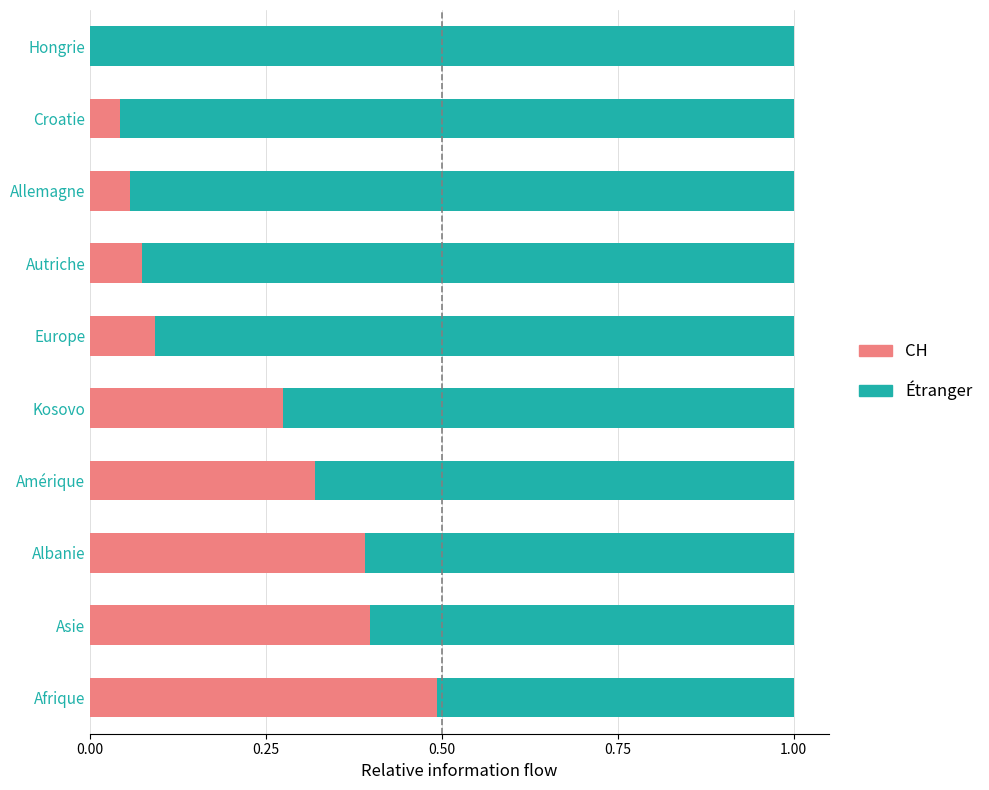

How many categories are shown in the chart?

10